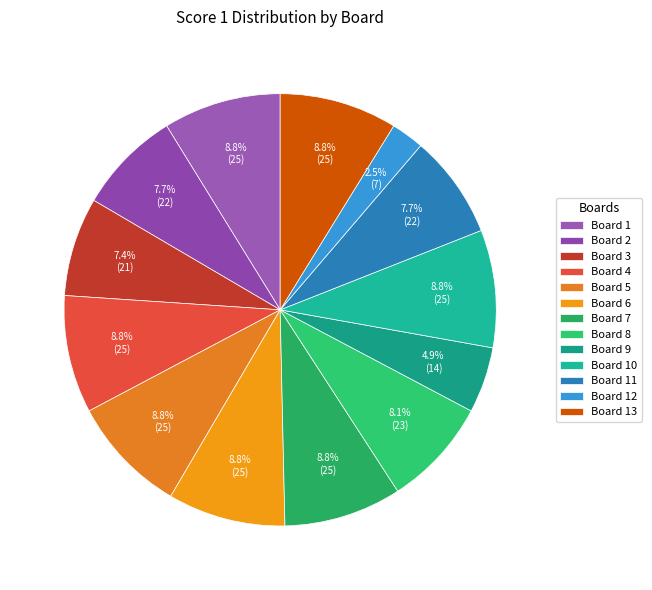

What is the smallest slice in the pie chart?

Board 12